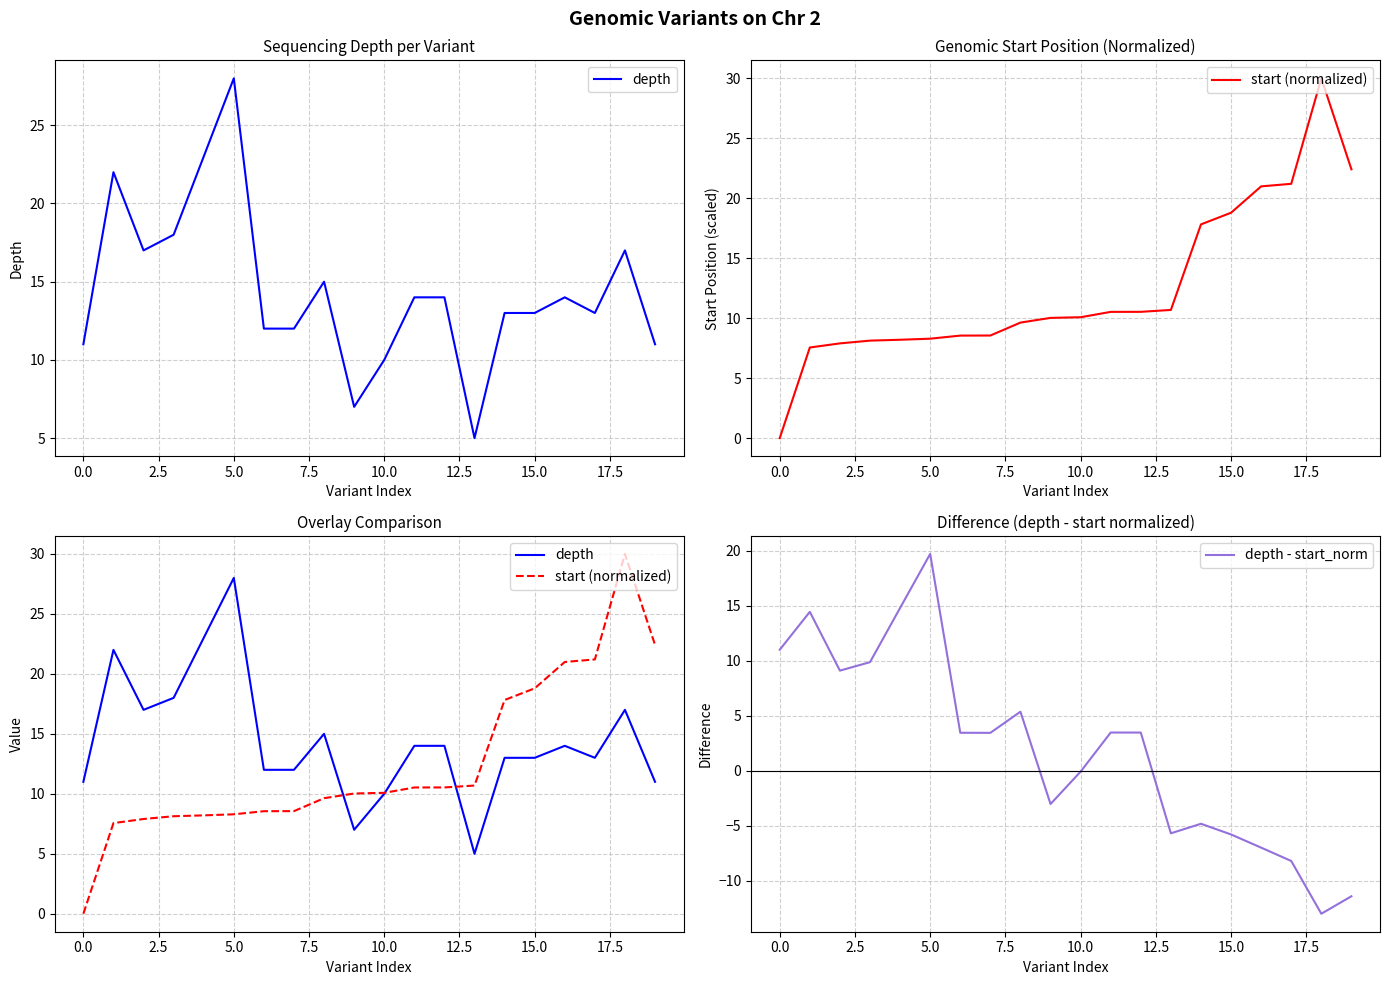

Which has a higher value, 16 or 15?

16